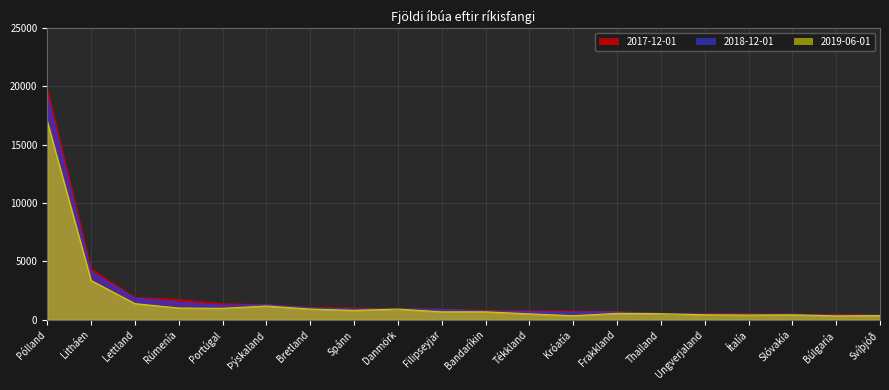

How many data points in 2017-12-01 are less than 685?

10